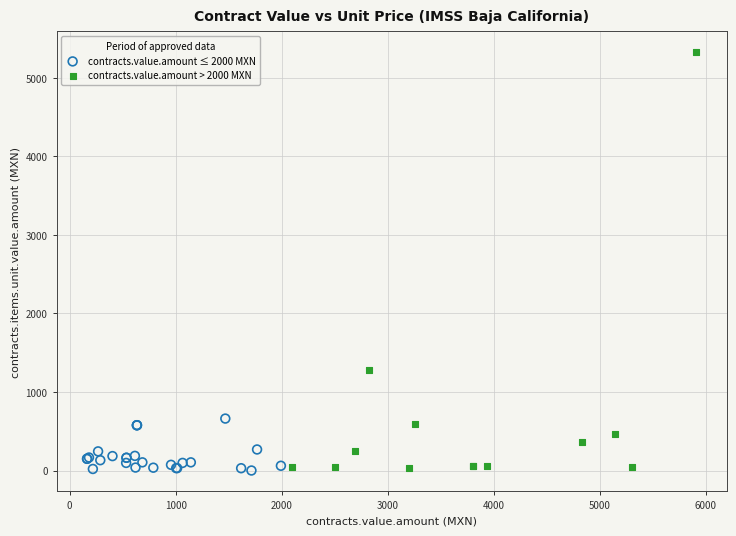

What are all the series names shown in the legend?

contracts.value.amount ≤ 2000 MXN, contracts.value.amount > 2000 MXN